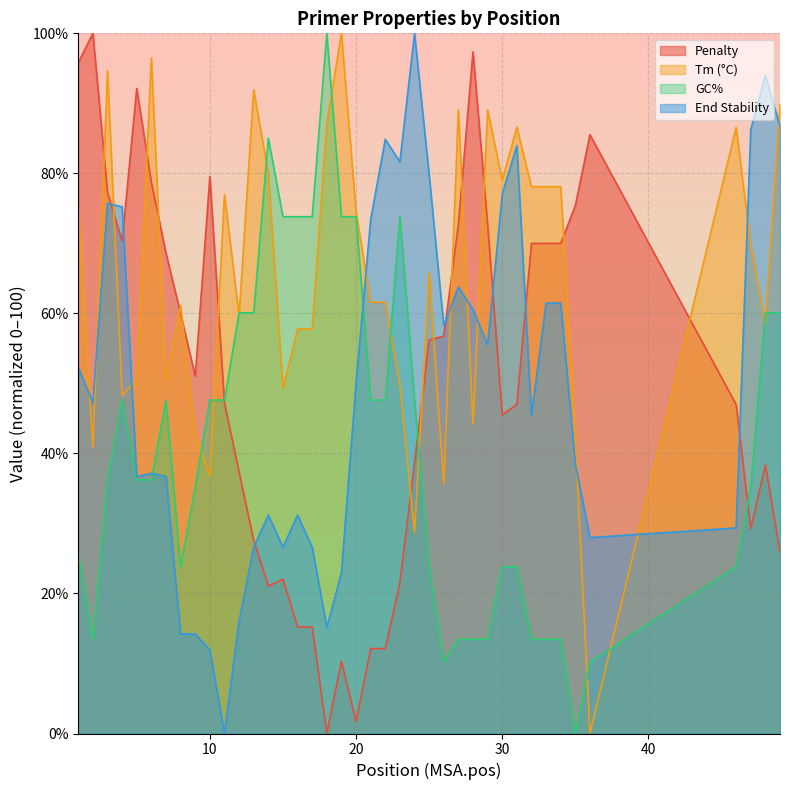

At how many categories does at least one series exceed 75?

30